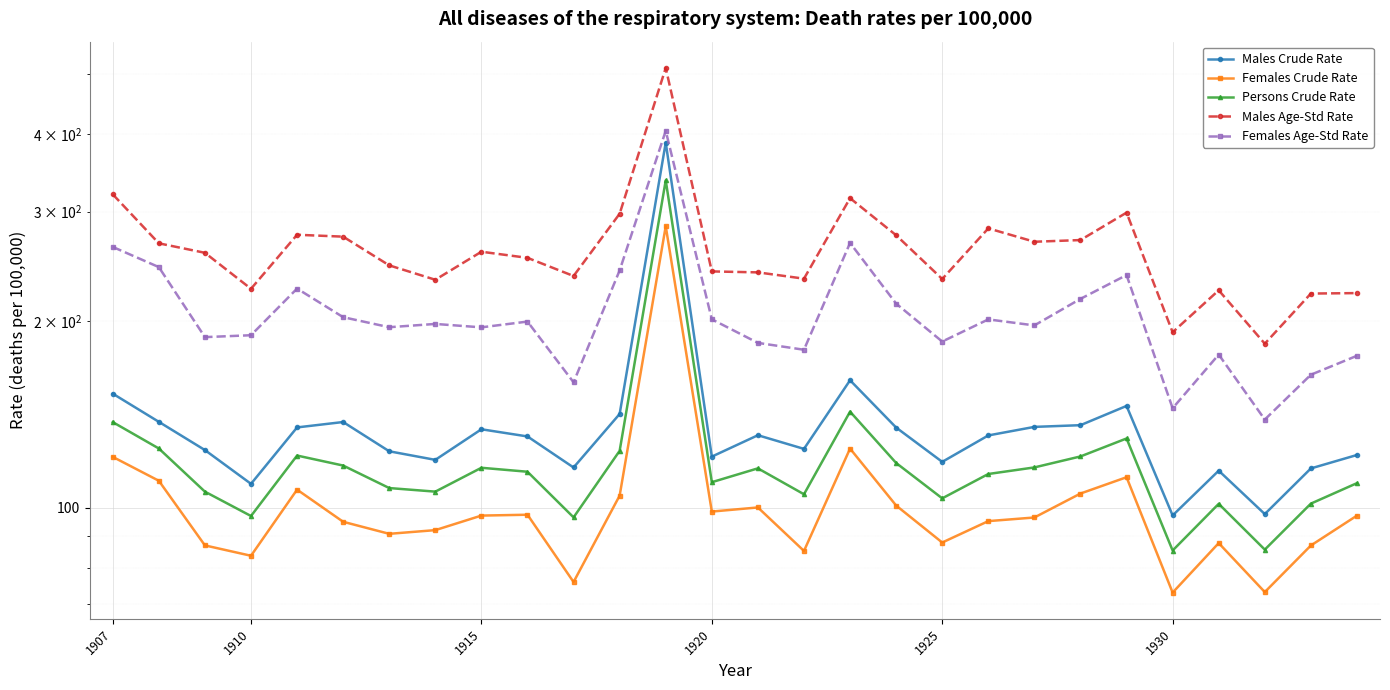

How many lines are shown in the chart?

5